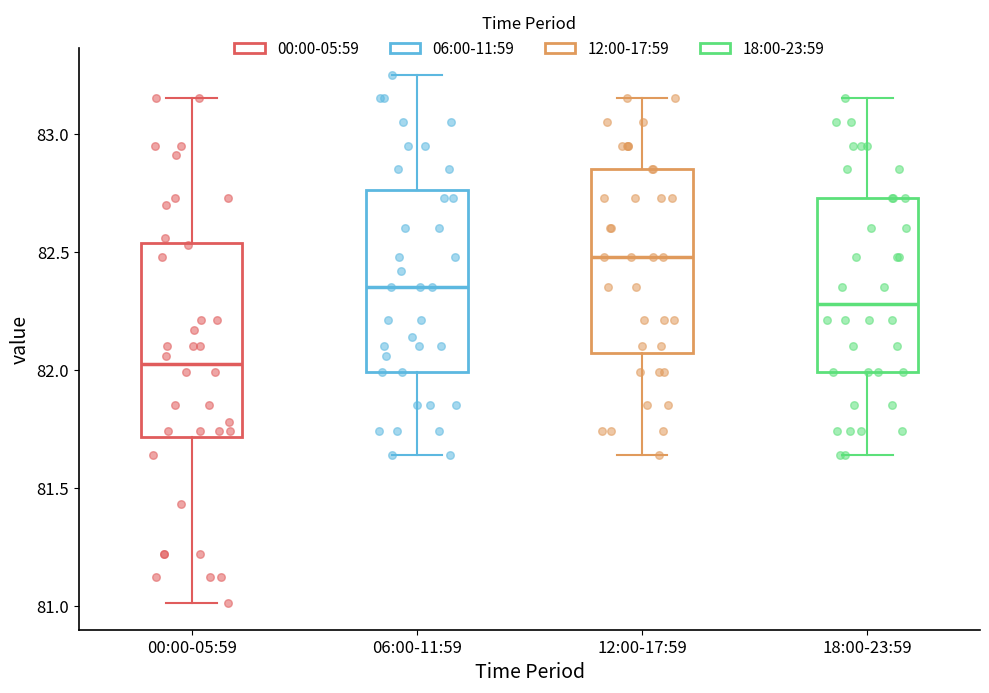

Reading left to right, read every box against the y-axis: the position of its median line, the range the box covers, and the ends of its whiskers. The values are not printed on the chart, so give them approximately, as read against the axis.

00:00-05:59: median 82.05, box 81.70 to 82.55, whiskers 81.00 to 83.15
06:00-11:59: median 82.35, box 82.00 to 82.75, whiskers 81.65 to 83.25
12:00-17:59: median 82.50, box 82.05 to 82.85, whiskers 81.65 to 83.15
18:00-23:59: median 82.30, box 82.00 to 82.75, whiskers 81.65 to 83.15